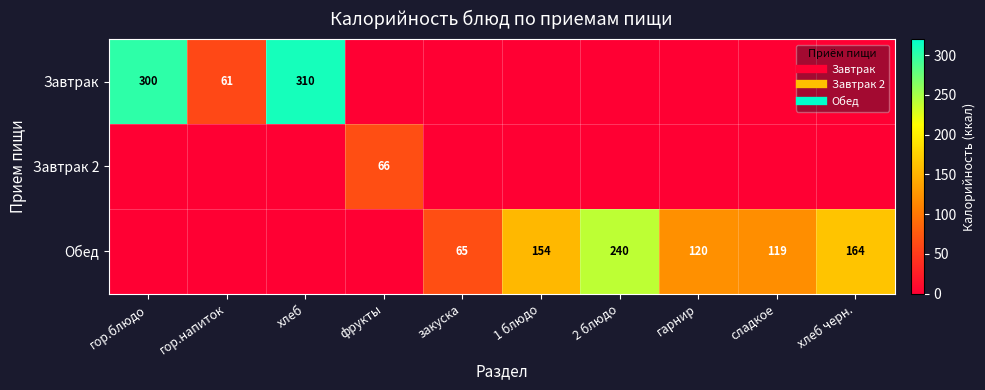

Which category has the lowest value in the Завтрак series?

фрукты